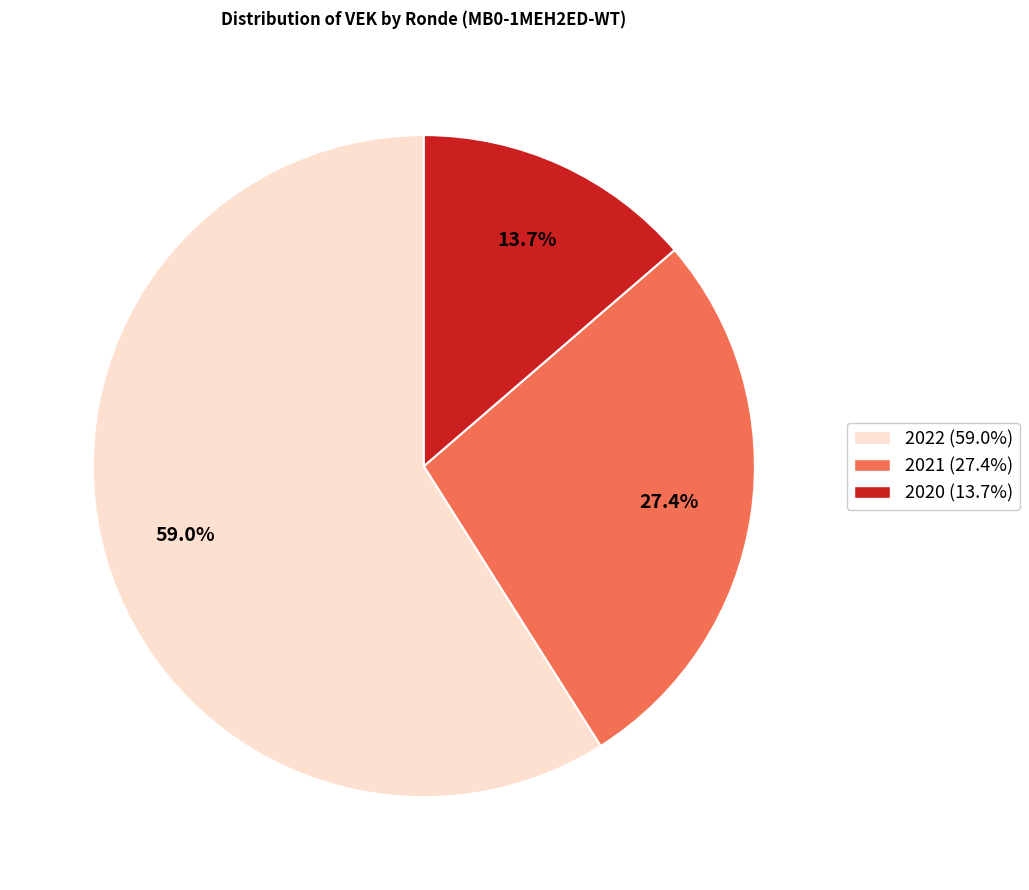

Does any single category account for the majority?

Yes